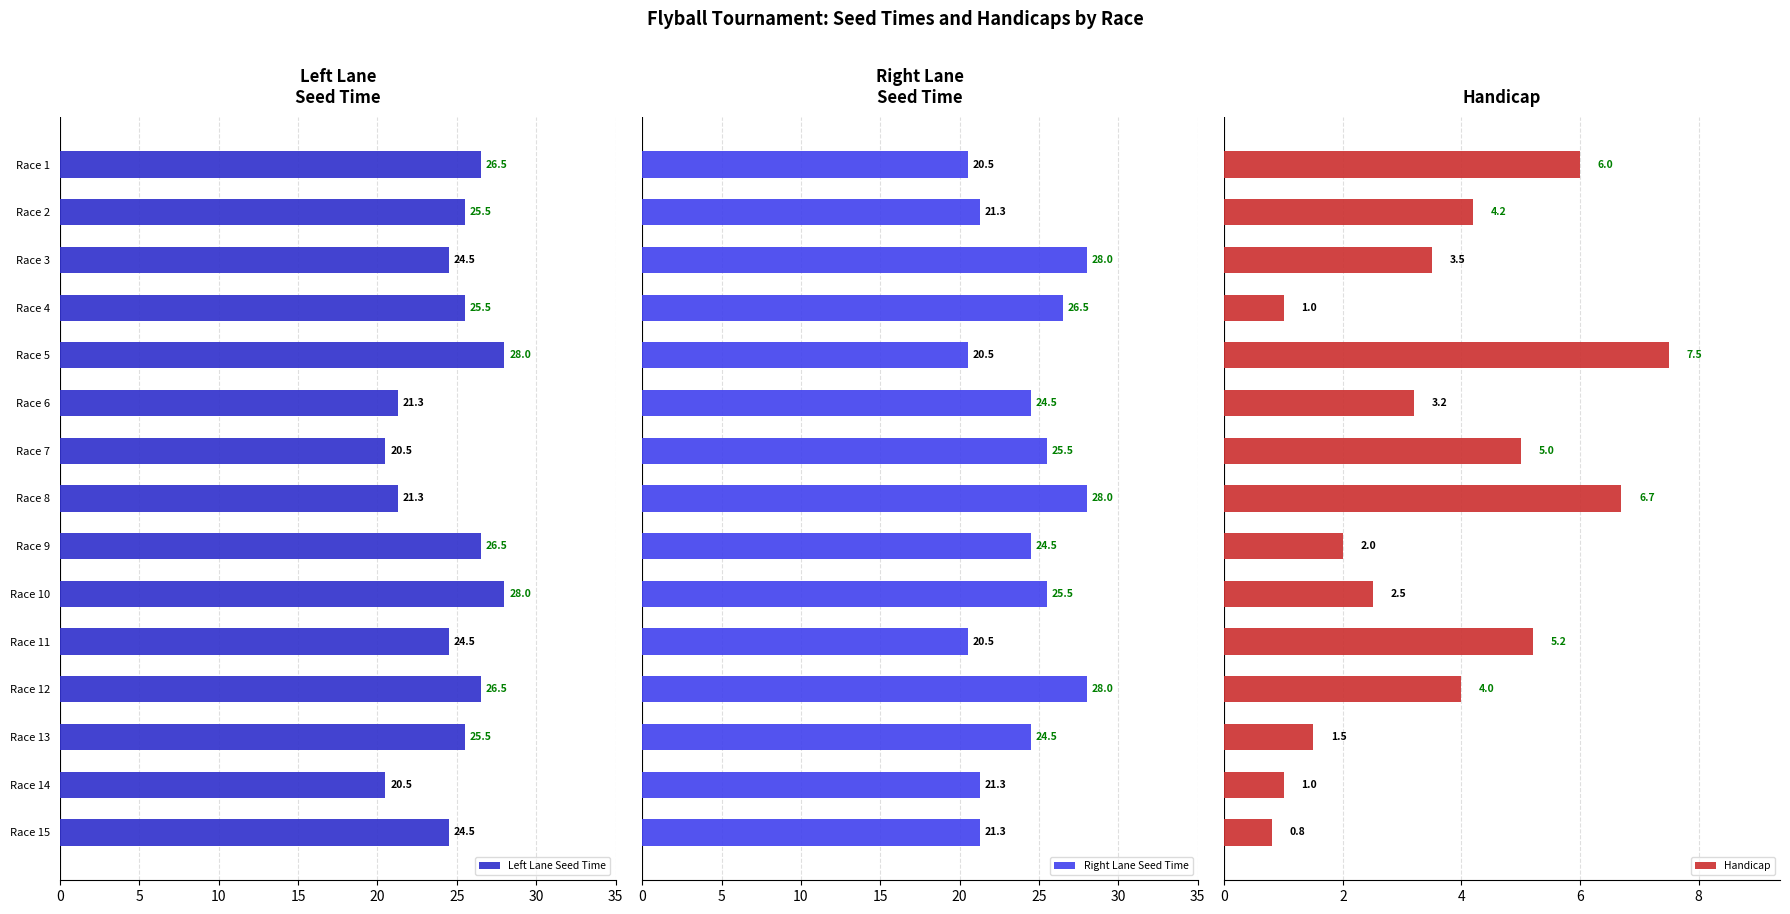

What is the value of the Handicap bar at the 5th from the left?

7.5